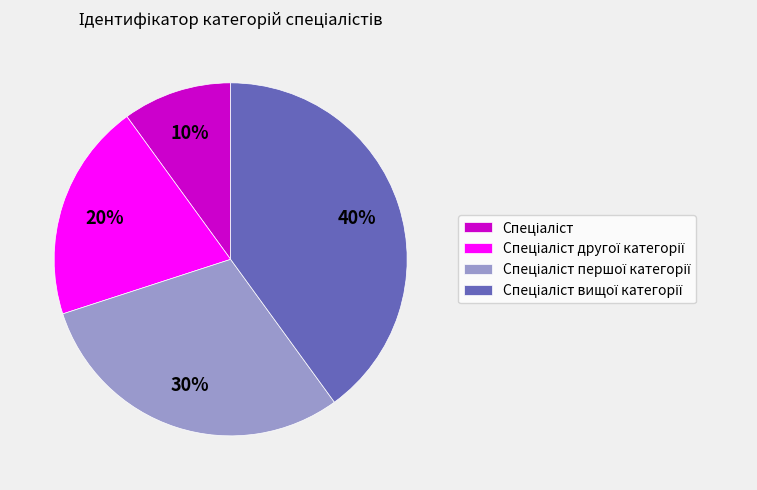

Is there any slice that represents more than half of the pie?

No